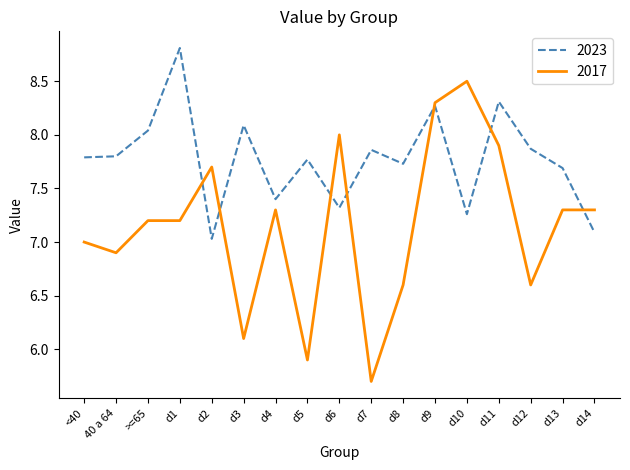

What position from the right is d9?

6